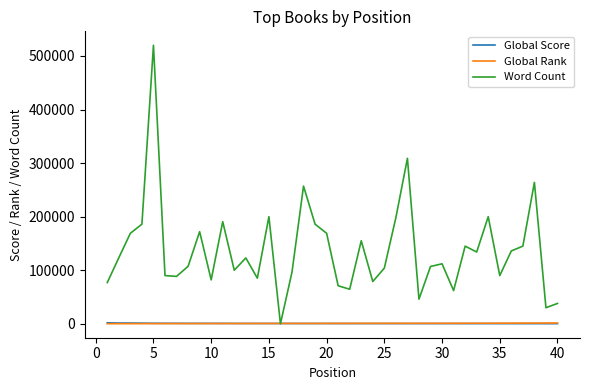

Which series has the largest total across all categories?

Word Count